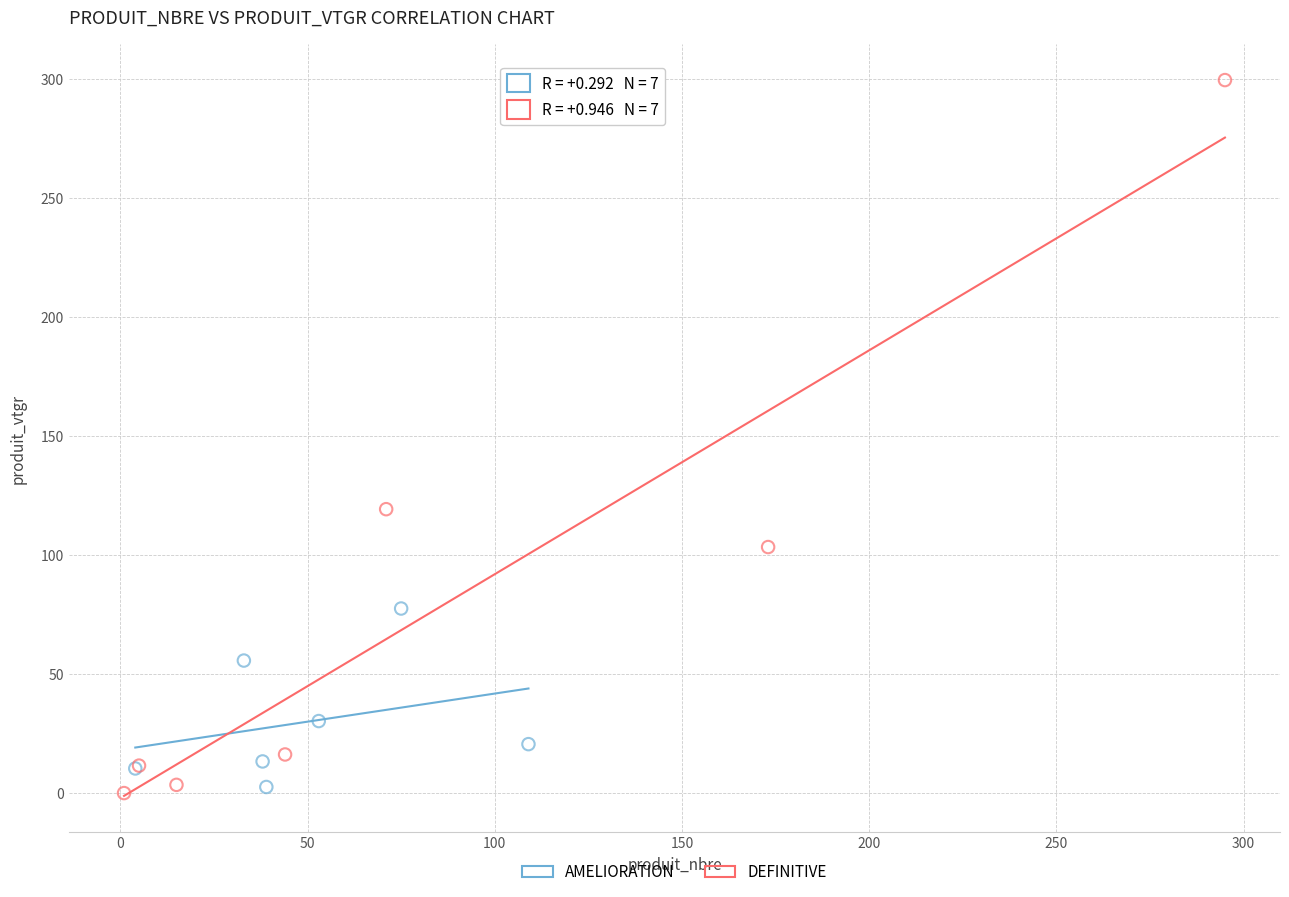

What are all the series names shown in the legend?

AMELIORATION, DEFINITIVE